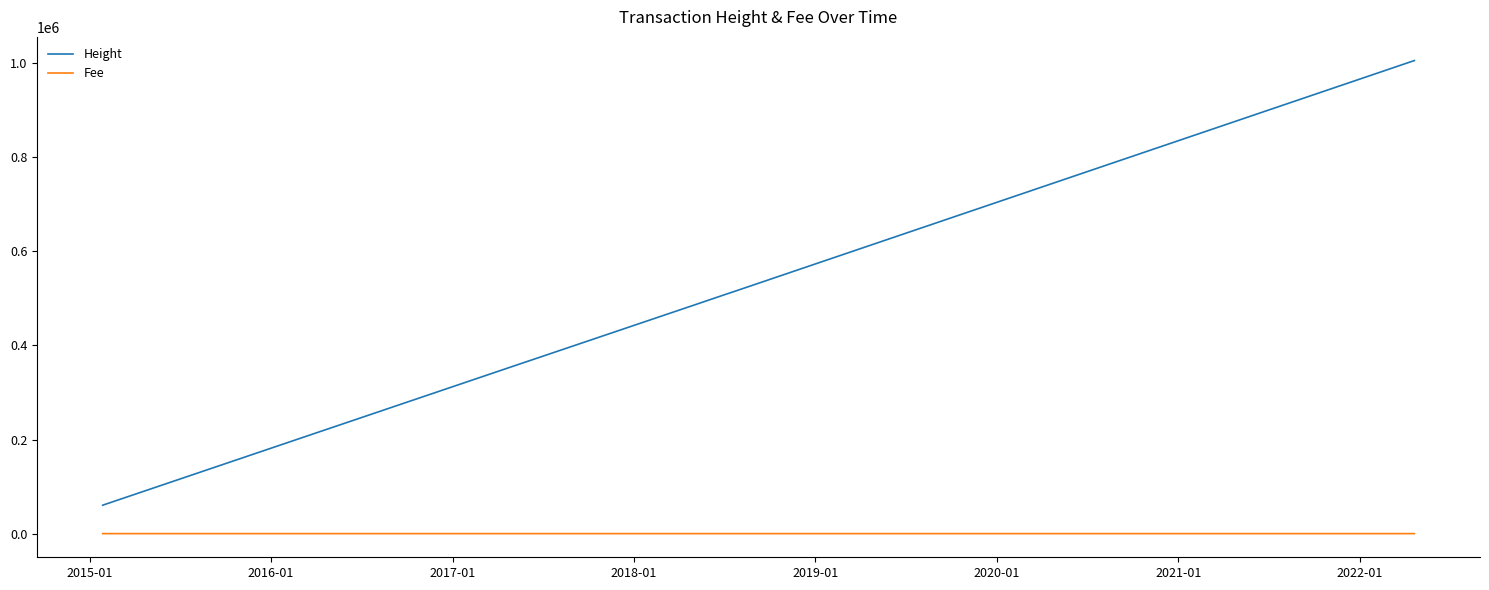

What is the greatest value displayed?

1005560.0